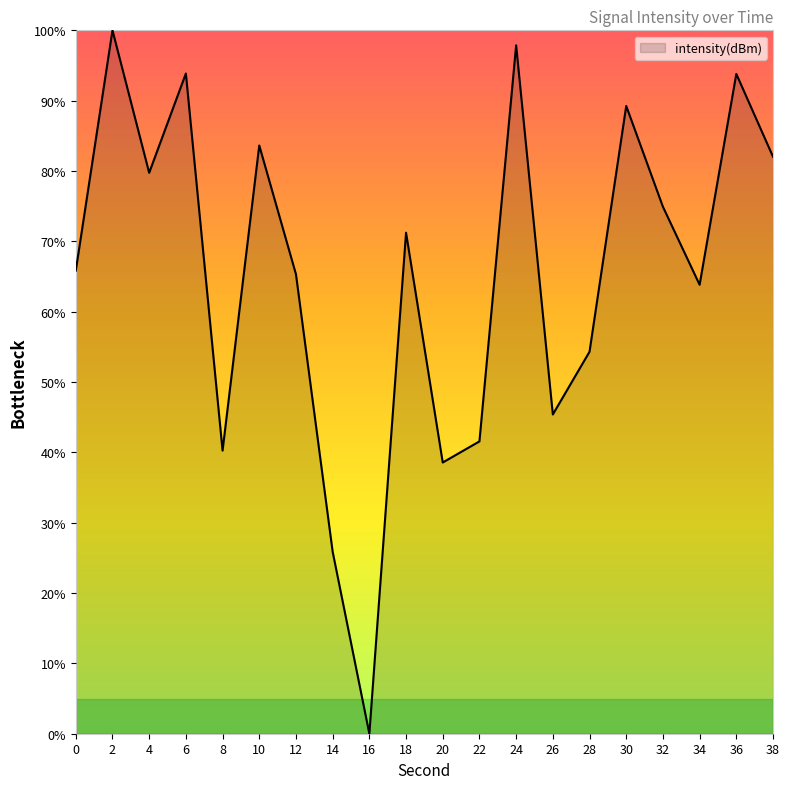

True or false: the data shows 11.9 at 8.

False